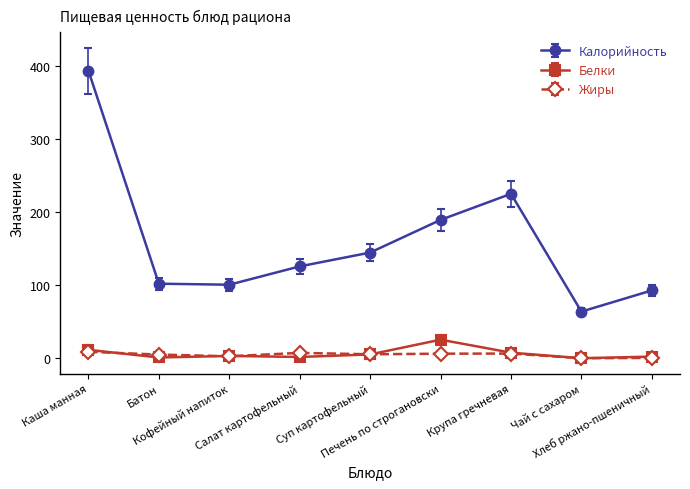

What is the label of the 7th point from the right?

Кофейный напиток